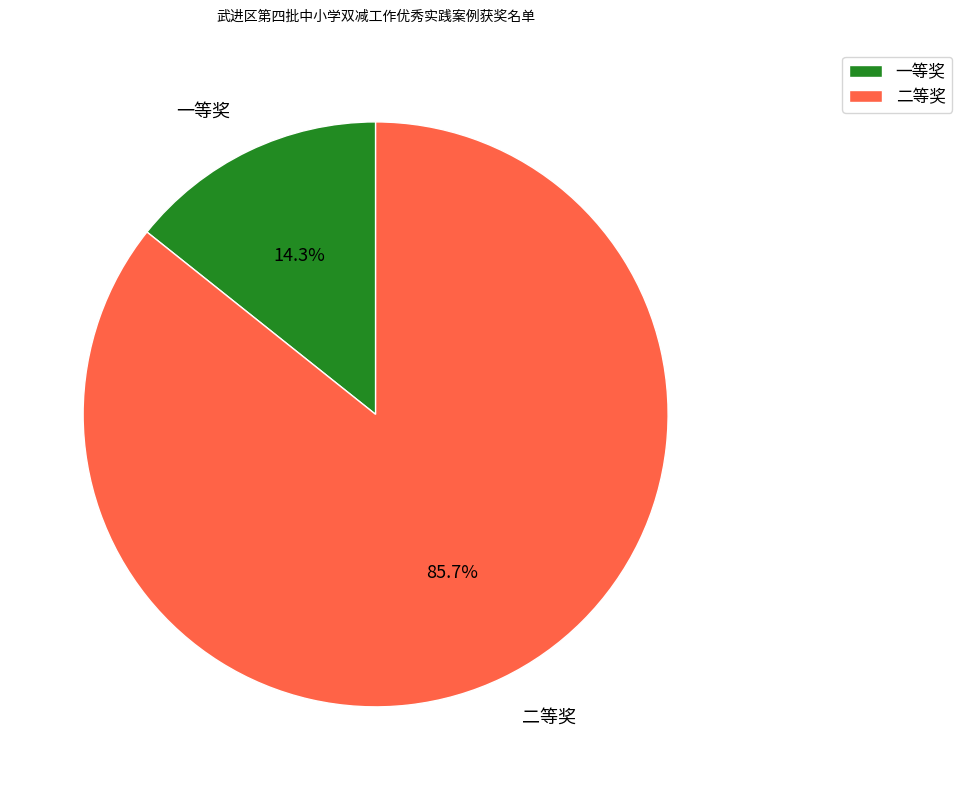

Does 一等奖 account for over 50% of the chart?

No